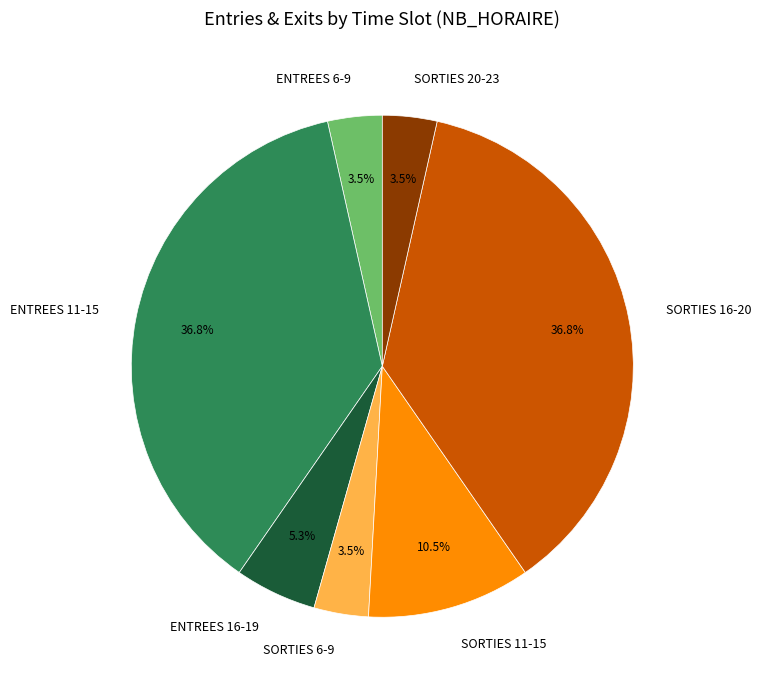

Which has a higher value, ENTREES 11-15 or ENTREES 6-9?

ENTREES 11-15